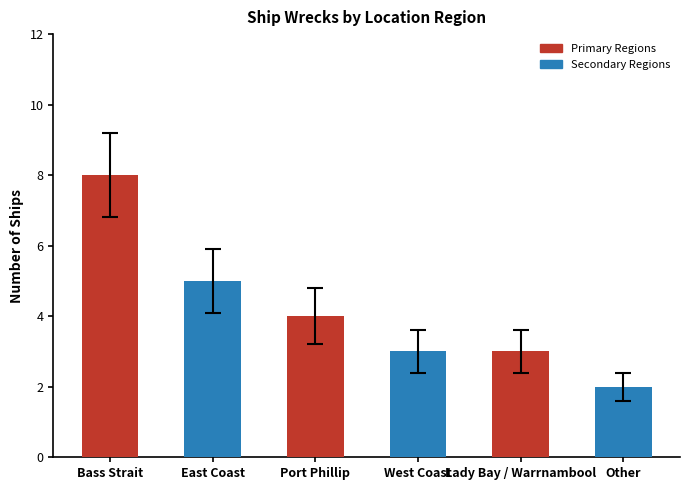

Does the chart contain any negative values?

No